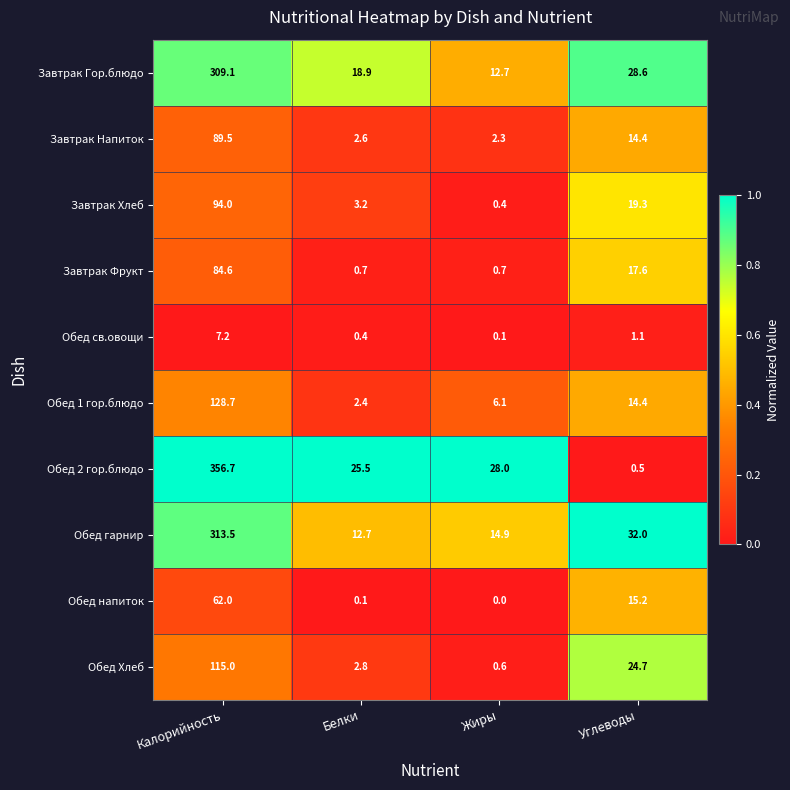

At how many categories does at least one series exceed 20?

4